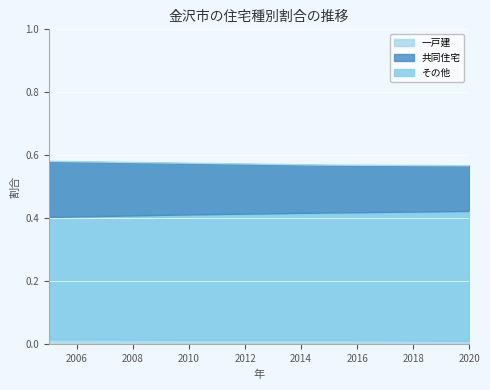

The value of 一戸建 at 2015 is 0.8. True or false?

False